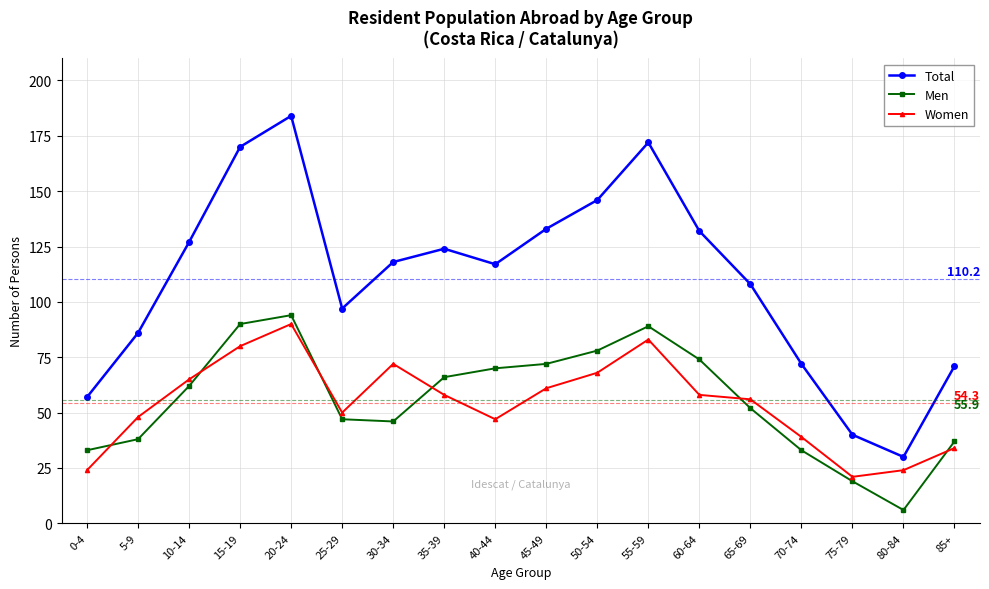

Which series changed the most between 60-64 and 75-79?

Total